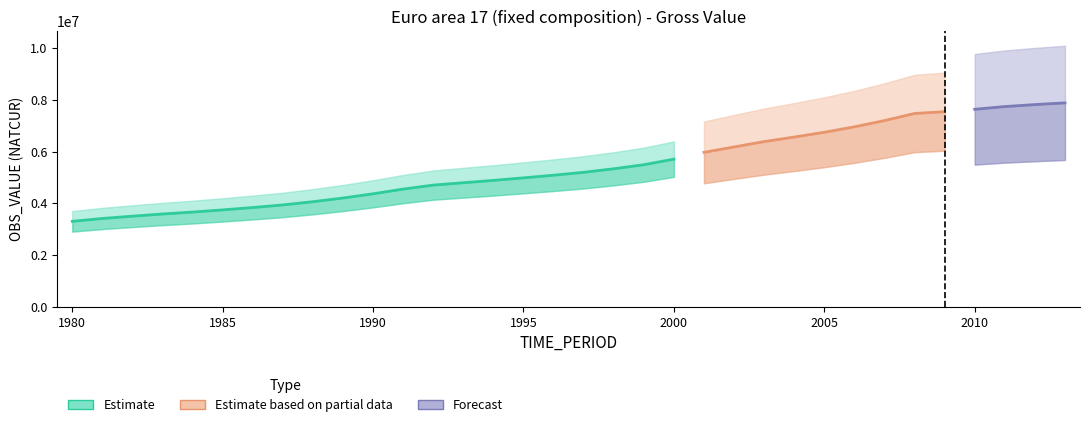

What is the sum of all values?

184523452.0